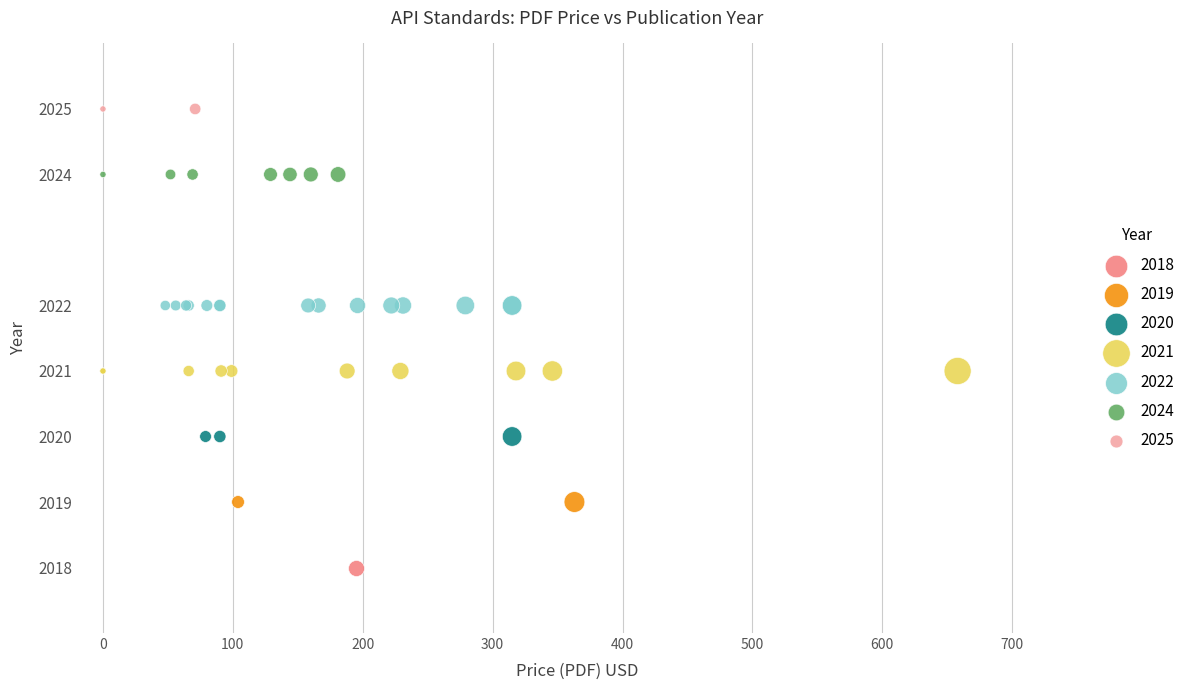

Which series reaches the minimum Y coordinate?

2018